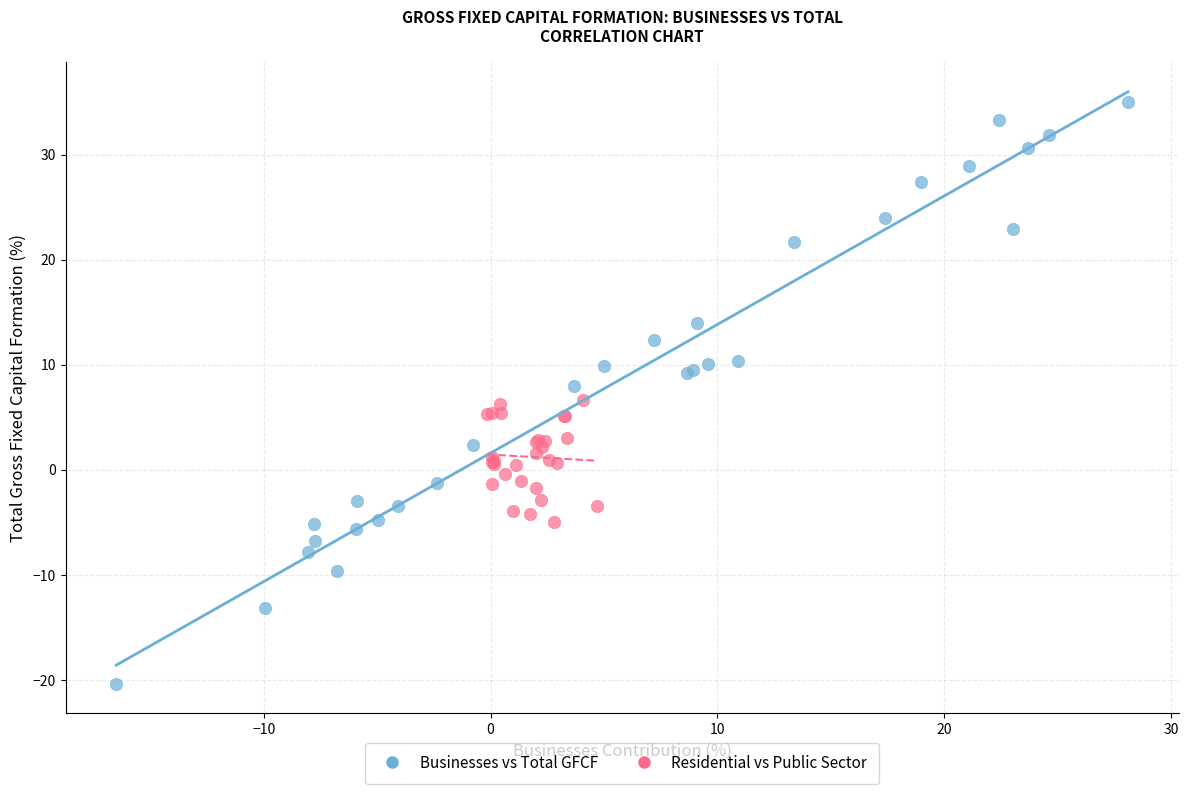

Which series contains the highest Y value?

Businesses vs Total GFCF